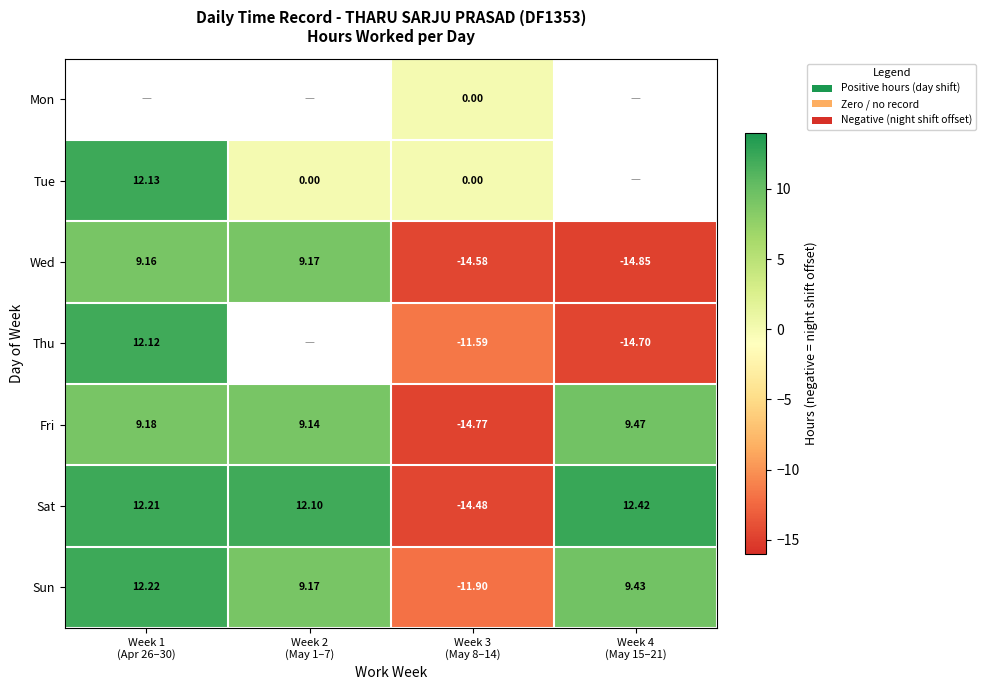

What is the maximum value shown in the chart?

12.4